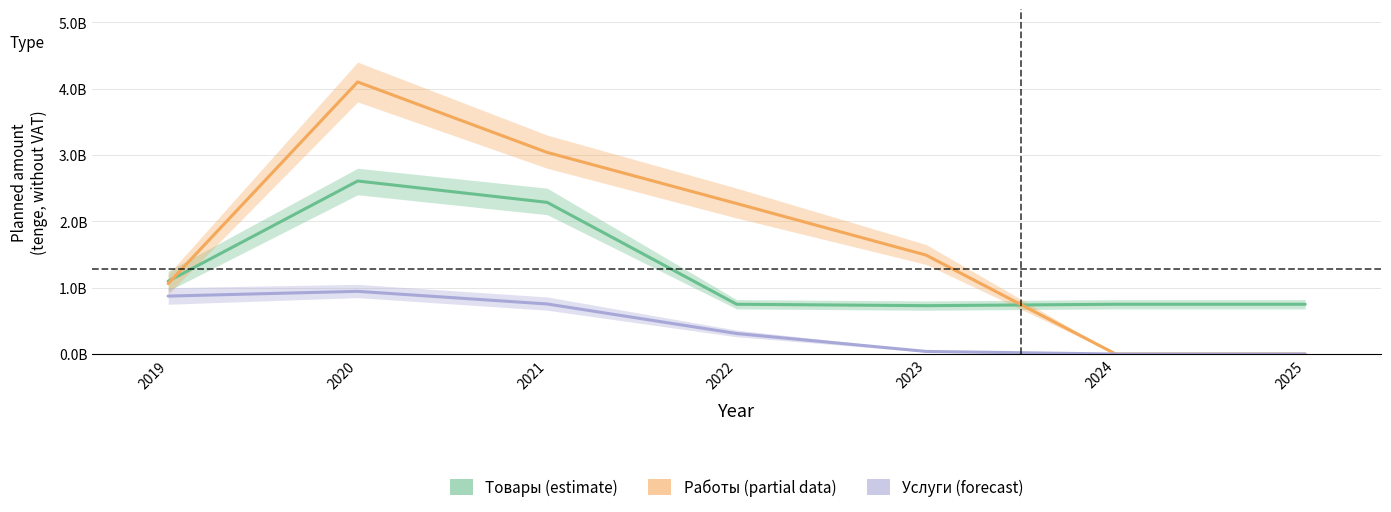

Which category has the highest value across all series?

2020